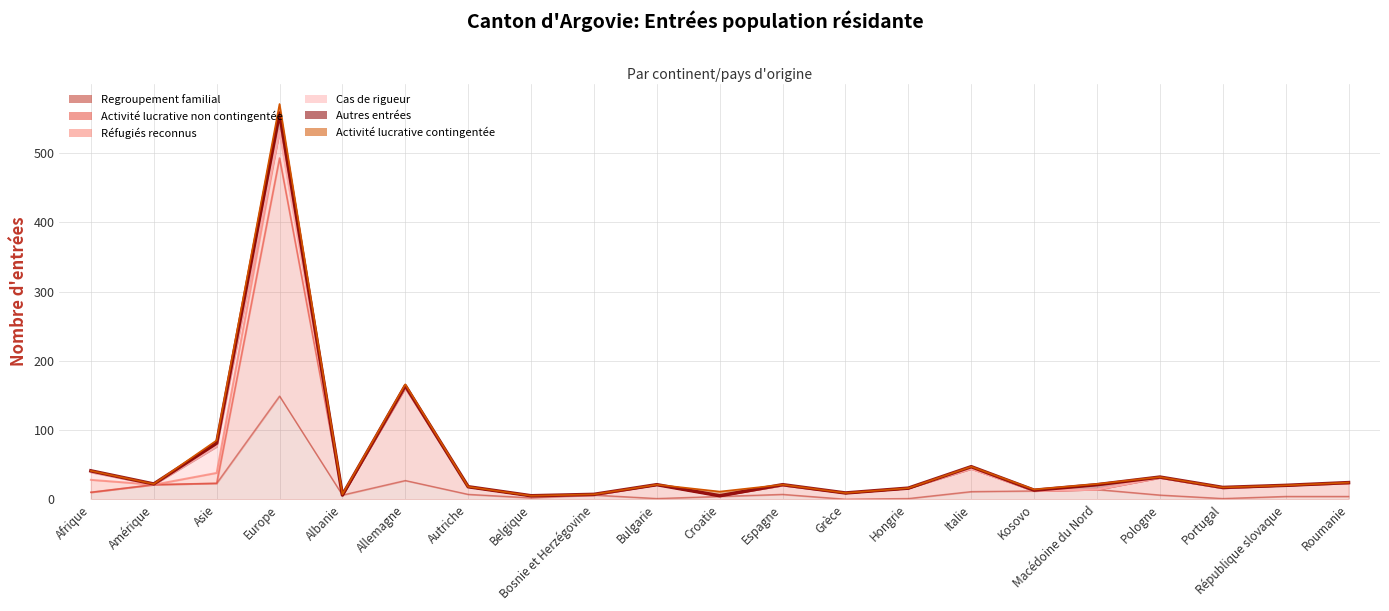

True or false: Activité lucrative contingentée has more than 0 interior local peaks.

True